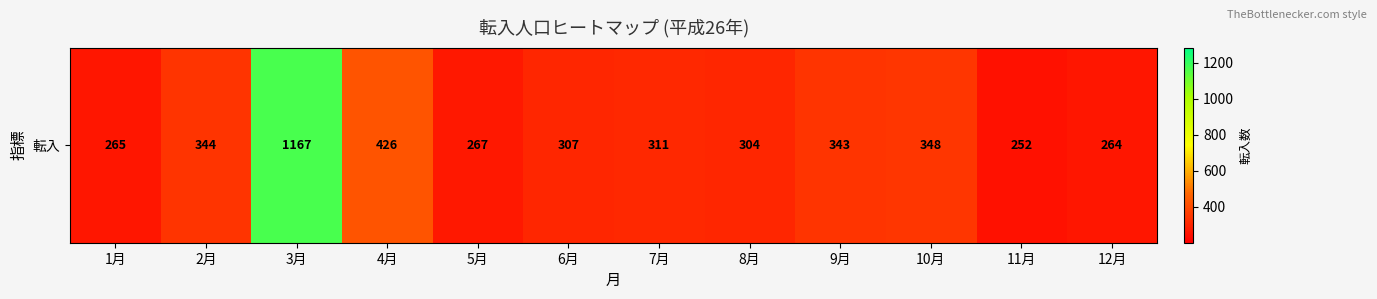

List the labels in order of value, smallest first.

11月, 12月, 1月, 5月, 8月, 6月, 7月, 9月, 2月, 10月, 4月, 3月